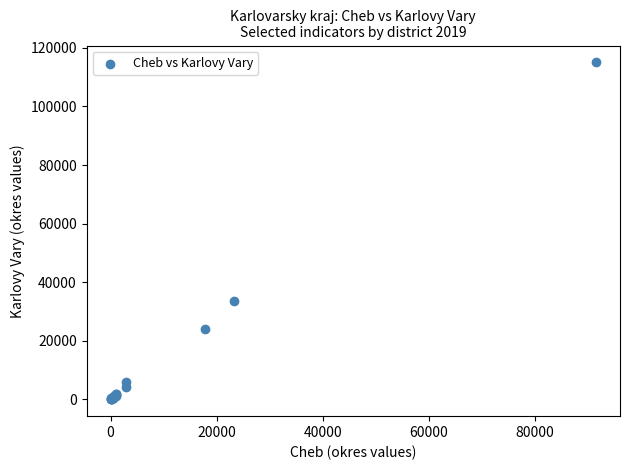

What Y value in the scatter plot is closest to 57535?

33718.0